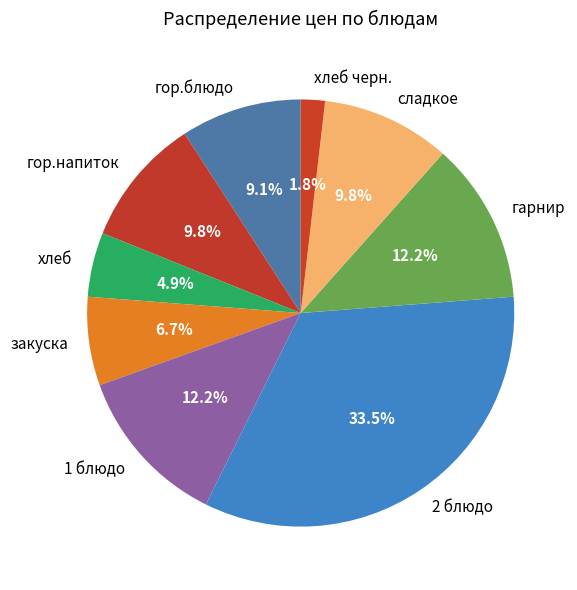

What is the ratio of the value at 2 блюдо to the value at сладкое?

3.4